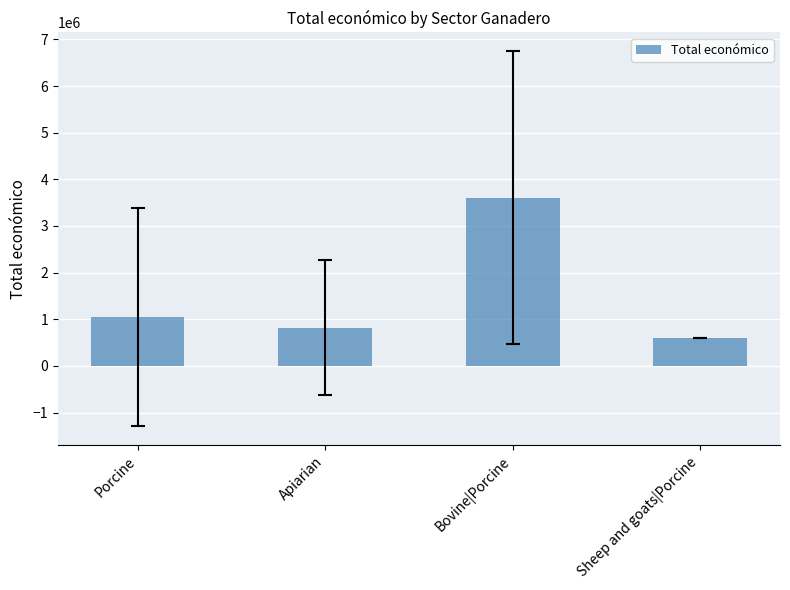

List the labels in order of value, smallest first.

Sheep and goats|Porcine, Apiarian, Porcine, Bovine|Porcine